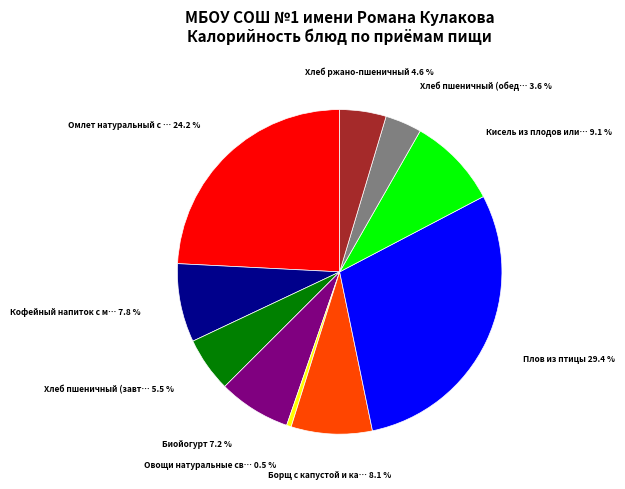

Does any single category account for the majority?

No